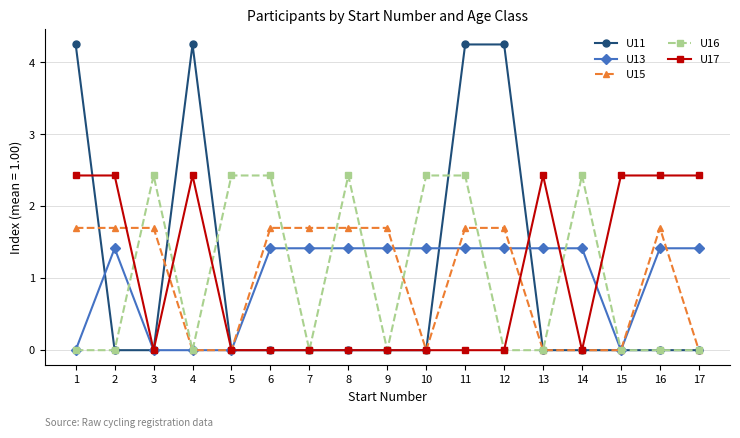

True or false: U17 has more than 1 points higher than both neighbors.

True